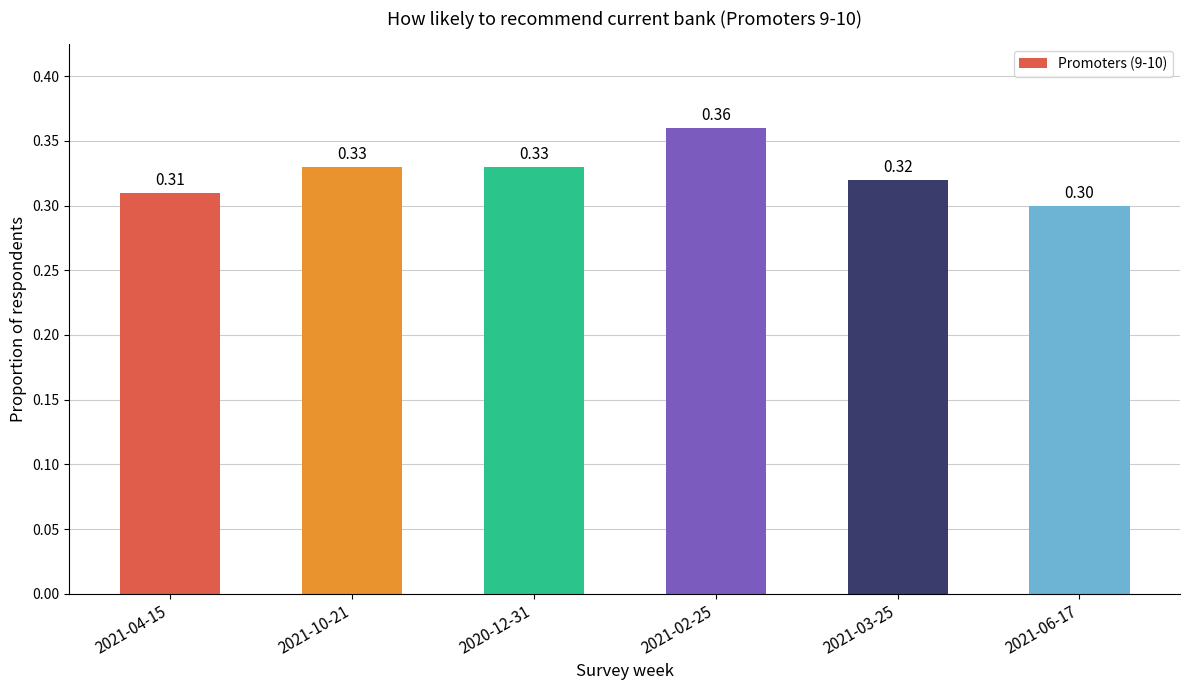

How many values are between 0 and 1?

6